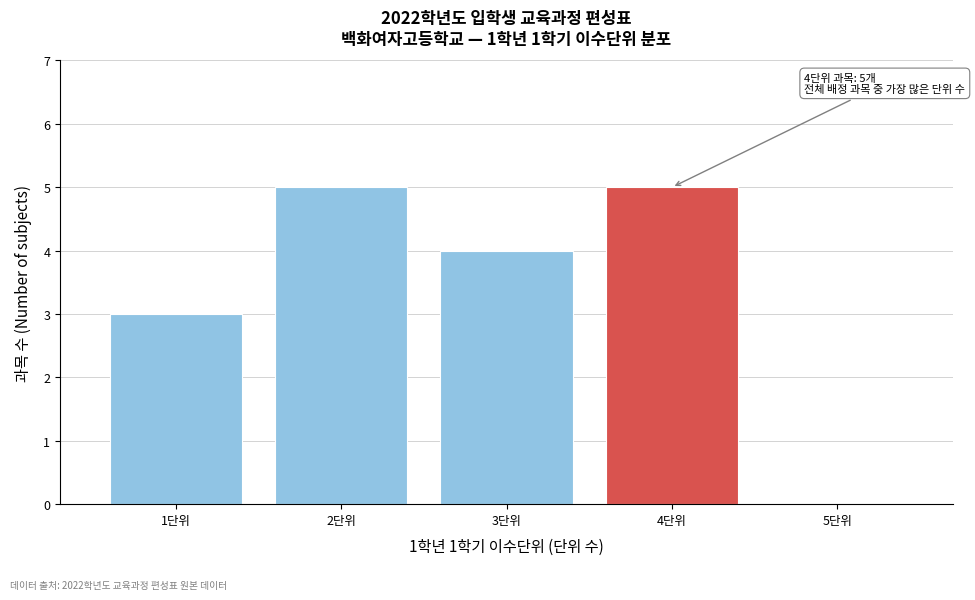

Reading left to right, what are all the values shown in this chart?

1단위=3	2단위=5	3단위=4	4단위=5	5단위=0